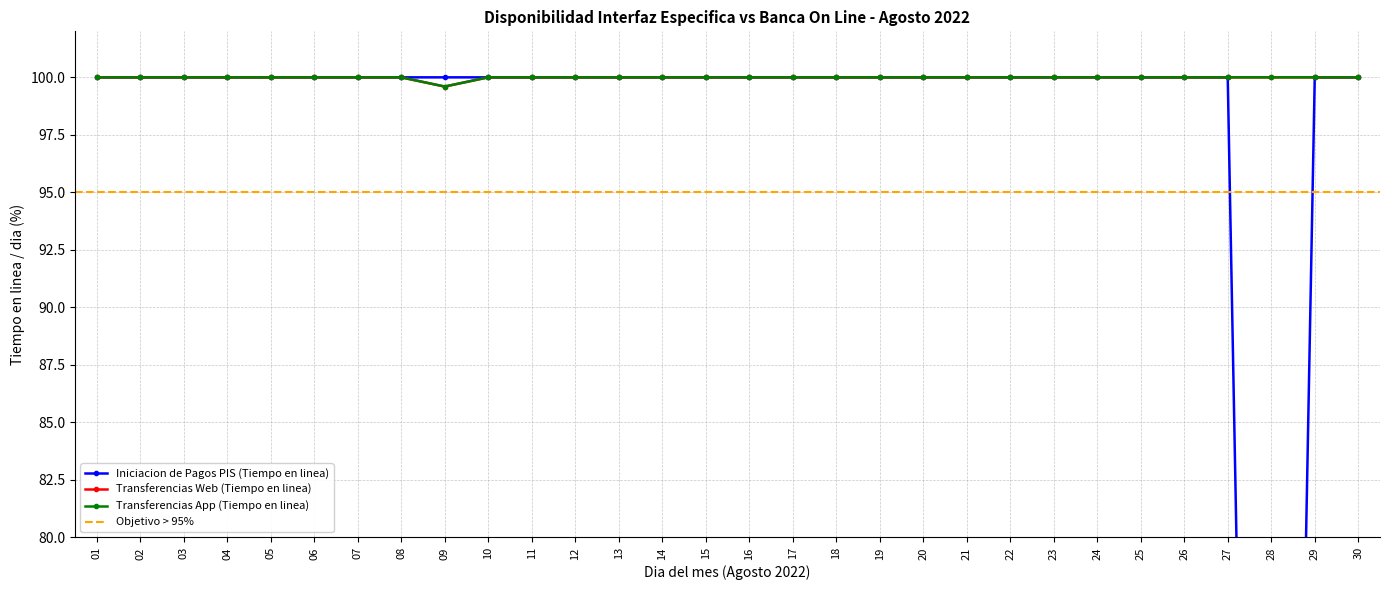

What are all the series names shown in the legend?

Iniciacion de Pagos PIS (Tiempo en linea), Transferencias Web (Tiempo en linea), Transferencias App (Tiempo en linea)